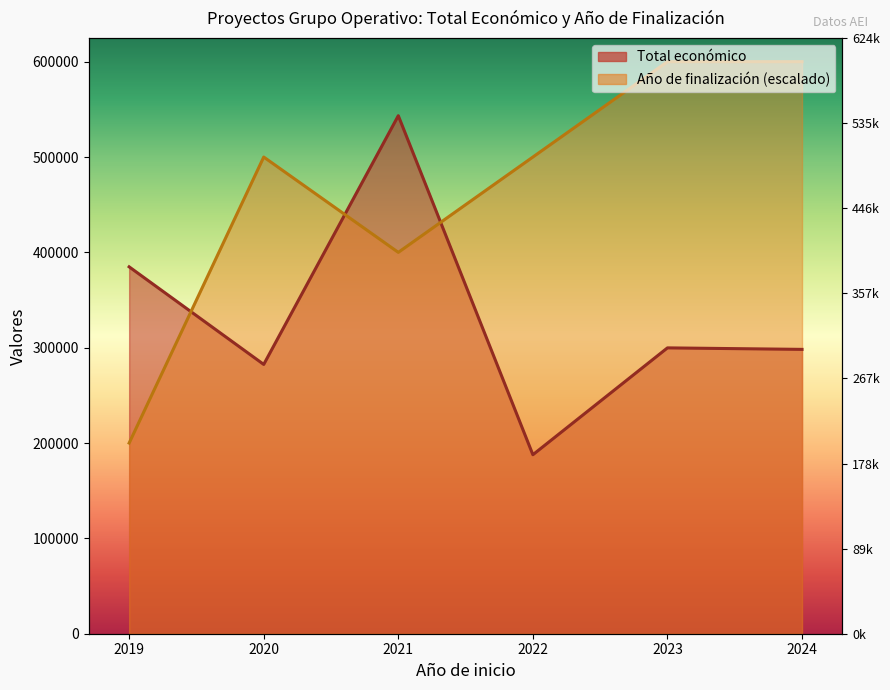

How many lines are shown in the chart?

2